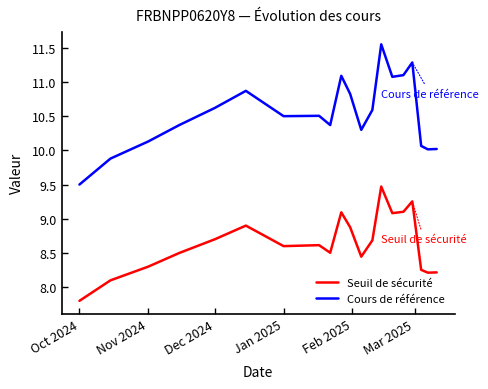

True or false: Cours de référence and Seuil de sécurité intersect in this chart.

False